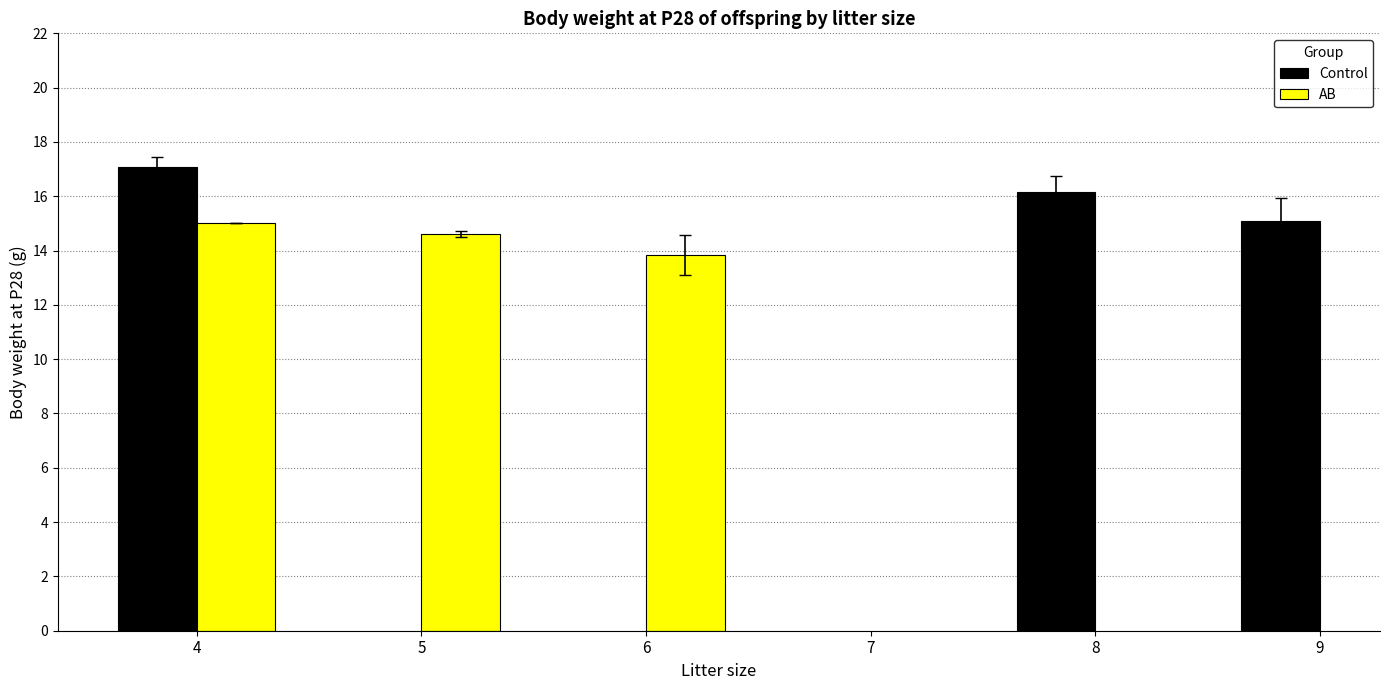

True or false: AB has a value of 9.7 at 4.

False